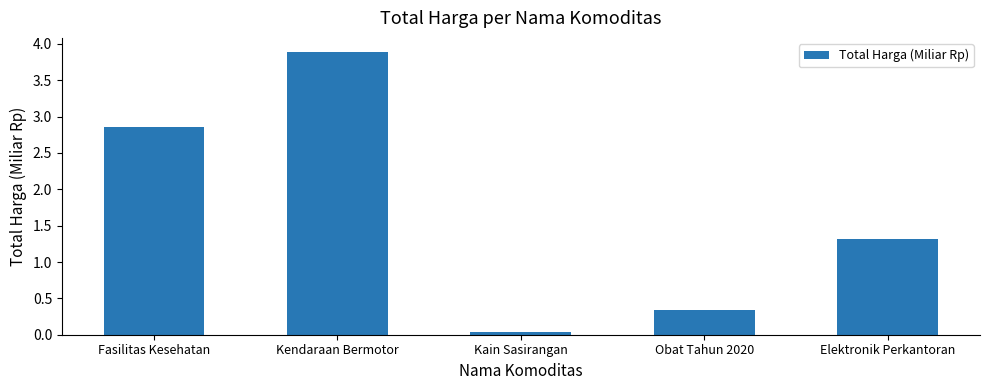

What is the sum of all values?

8.4